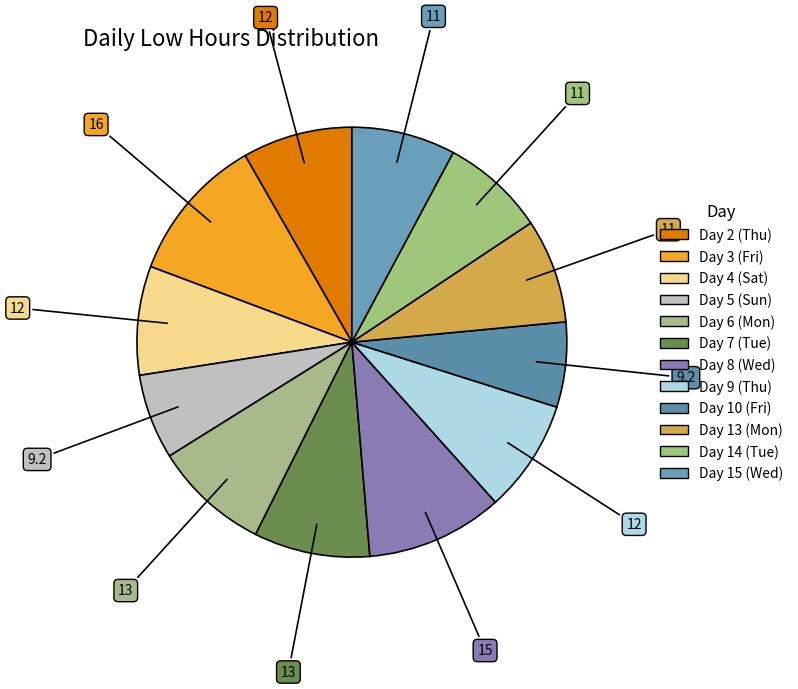

How many segments does this pie chart have?

12